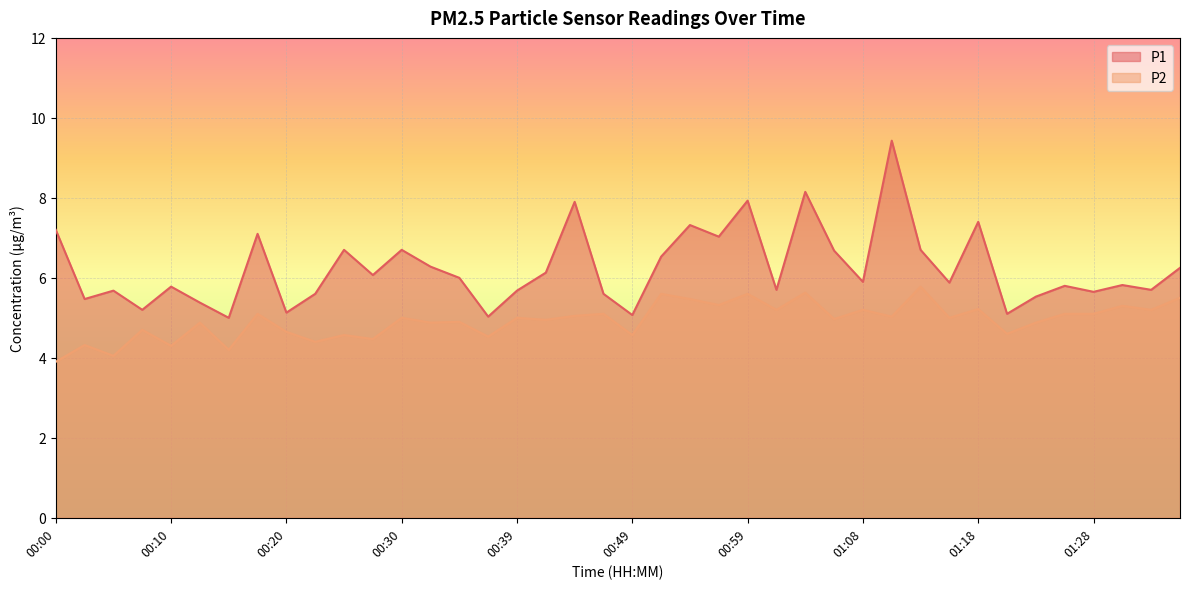

What is the average value of the P1 series?

6.2